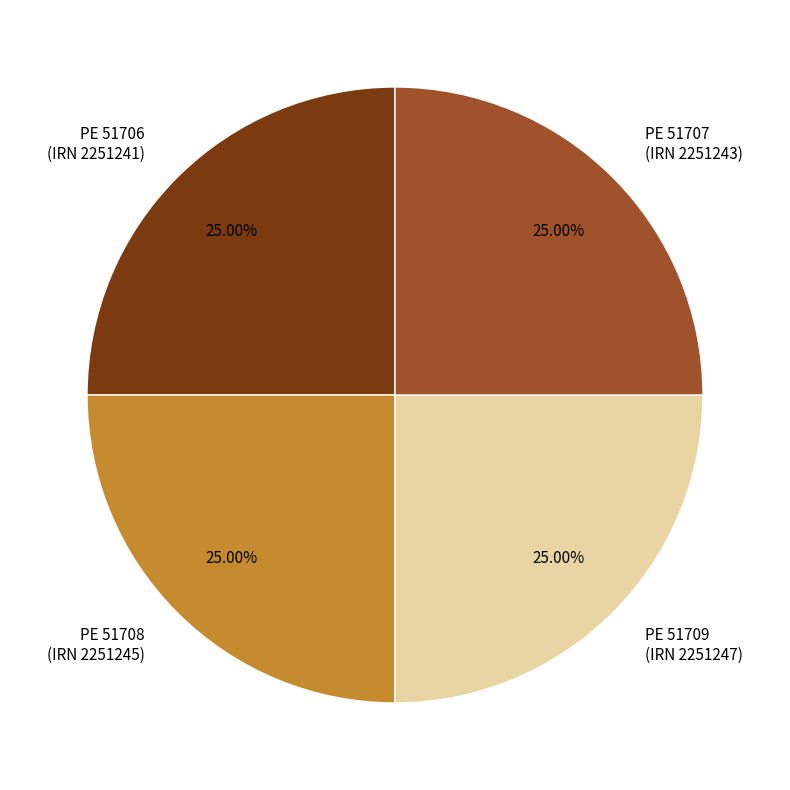

Is PE 51708 (IRN 2251245) the majority of the pie?

No